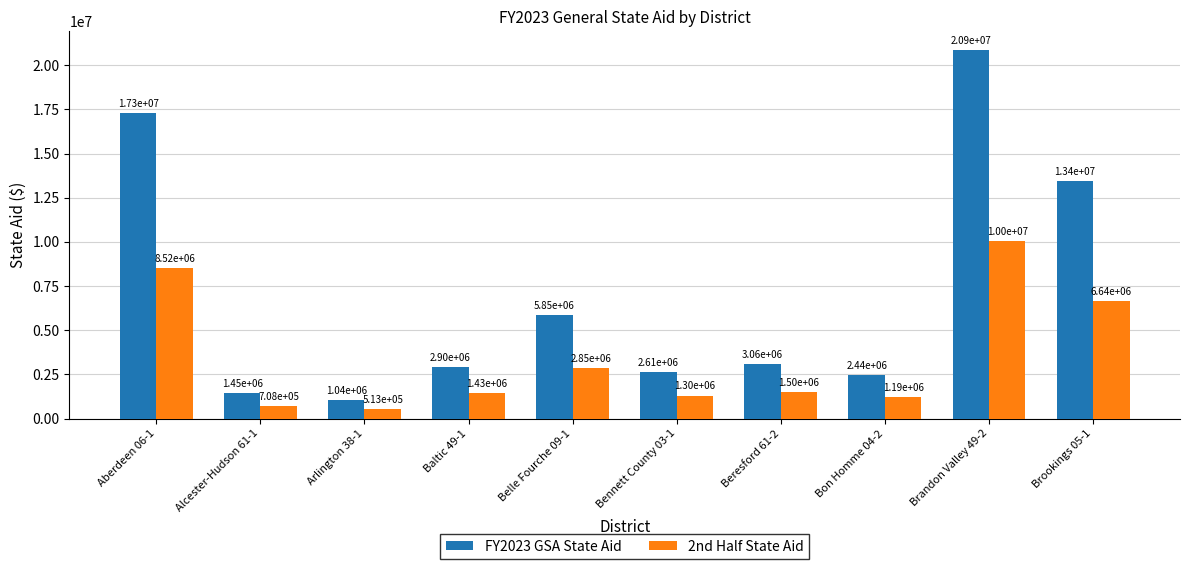

Reading left to right, extract all data points from this chart.

FY2023 GSA State Aid: 17298191	1451654	1044517	2903109	5854253	2609056	3060201	2439098	20883645	13438439
2nd Half State Aid: 8523034	707902	513439	1429935	2849157	1301673	1495331	1192728	10049287	6641651